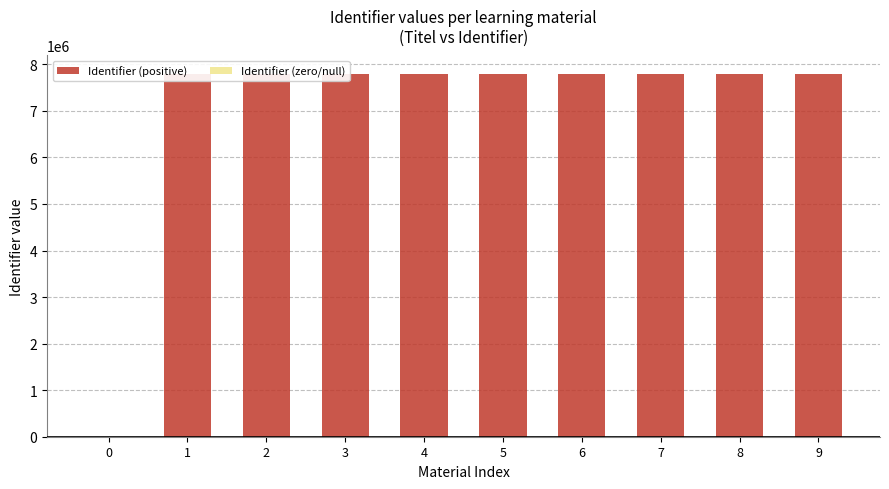

What is the maximum value shown in the chart?

7800462